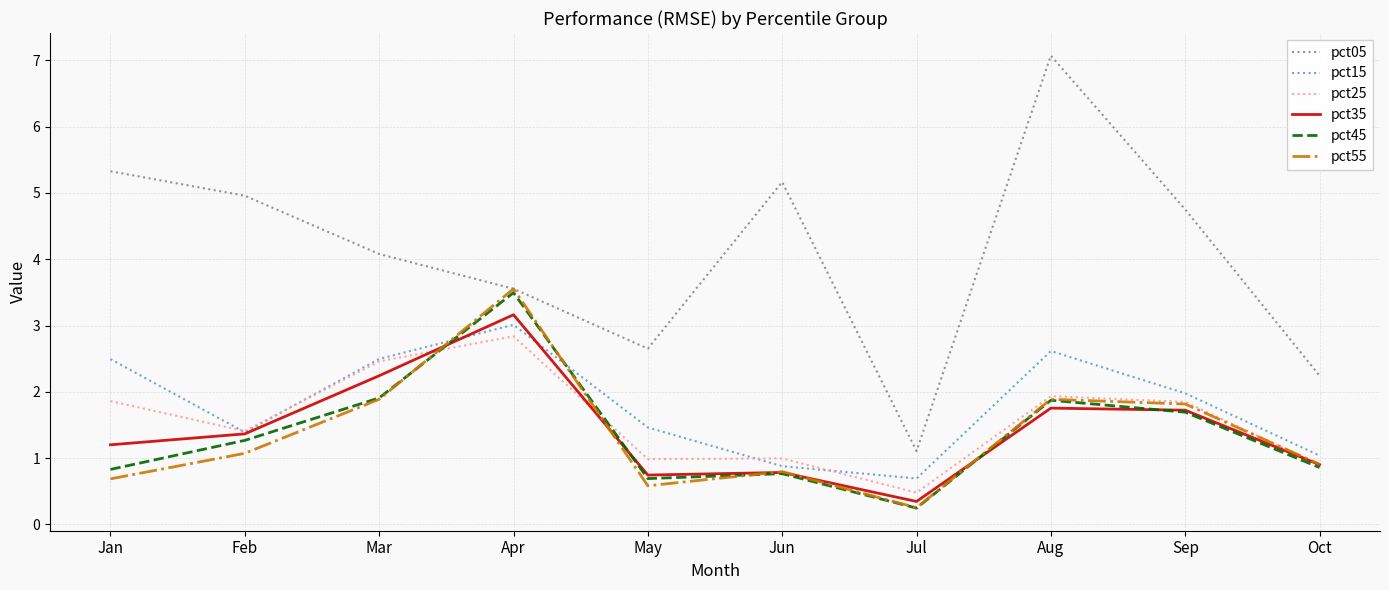

Rank the categories by pct05 value from highest to lowest.

Aug, Jan, Jun, Feb, Sep, Mar, Apr, May, Oct, Jul